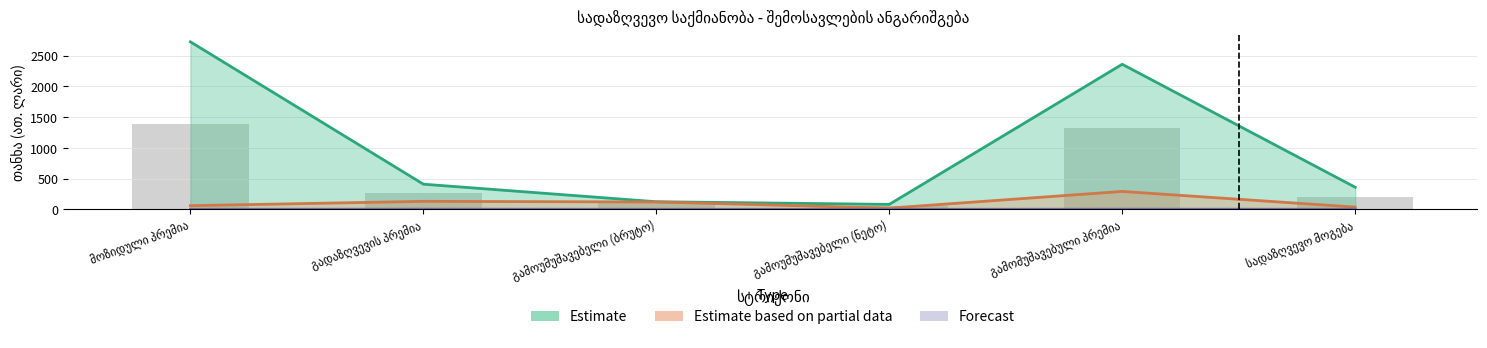

Are the bars grouped side by side (vs. stacked)?

Yes